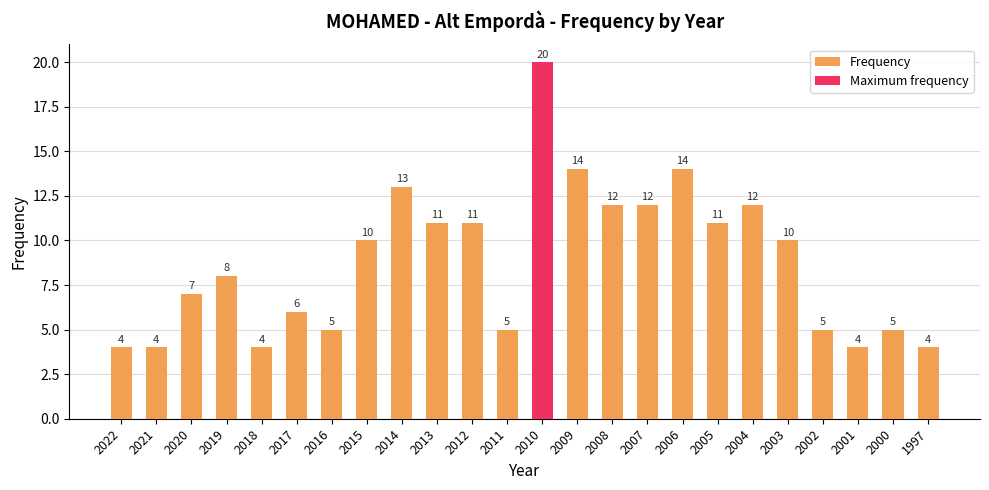

Does the chart contain any negative values?

No